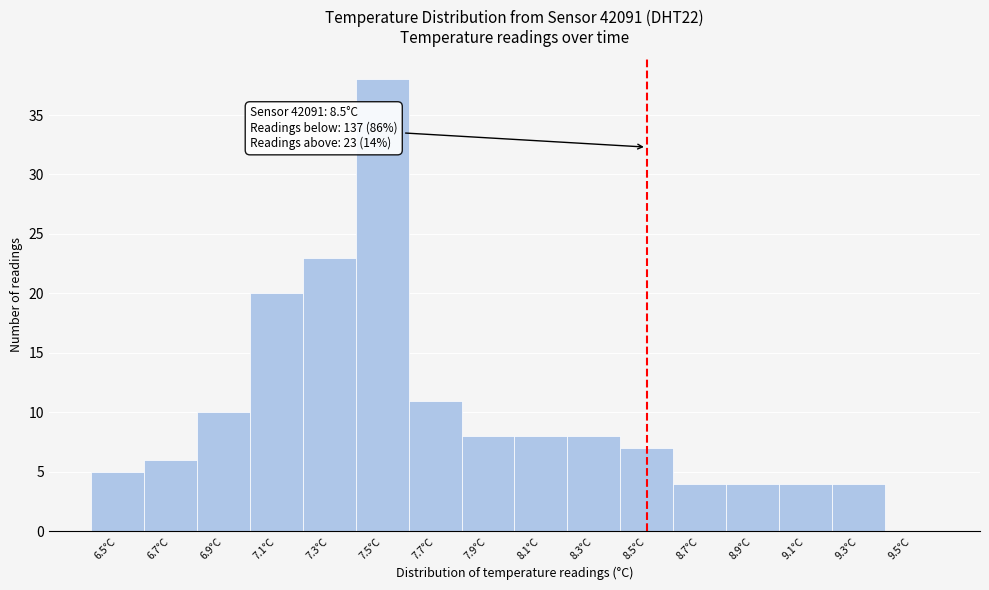

Over which range of the x-axis is the bar tallest?

7.4 to 7.6